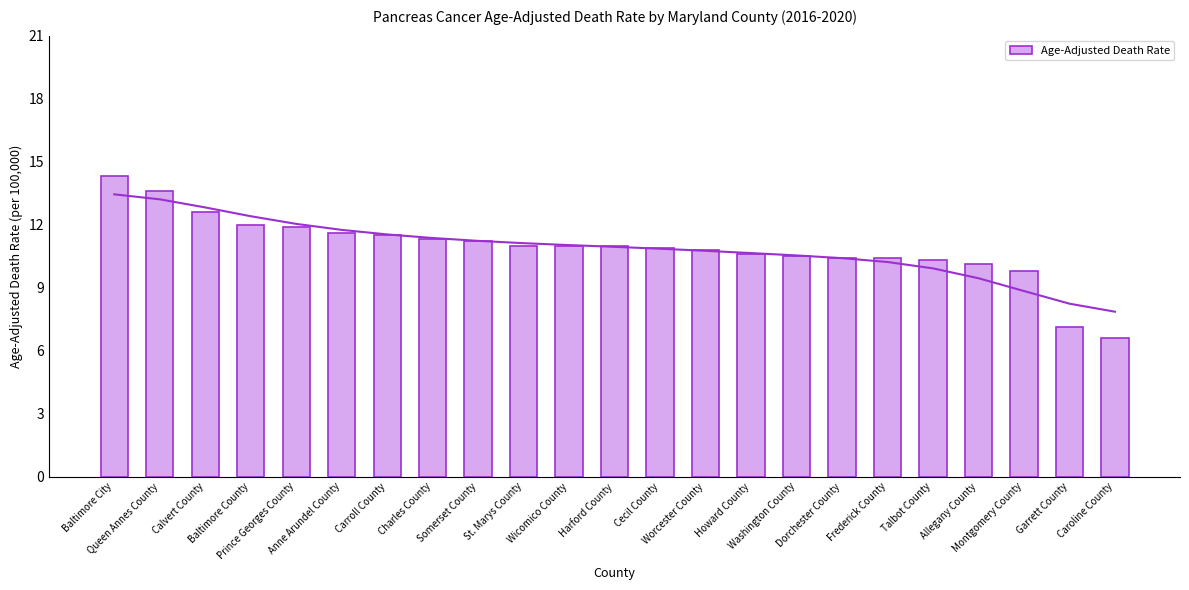

List the labels in order of value, smallest first.

Caroline County, Garrett County, Montgomery County, Allegany County, Talbot County, Dorchester County, Frederick County, Washington County, Howard County, Worcester County, Cecil County, St. Marys County, Wicomico County, Harford County, Somerset County, Charles County, Carroll County, Anne Arundel County, Prince Georges County, Baltimore County, Calvert County, Queen Annes County, Baltimore City